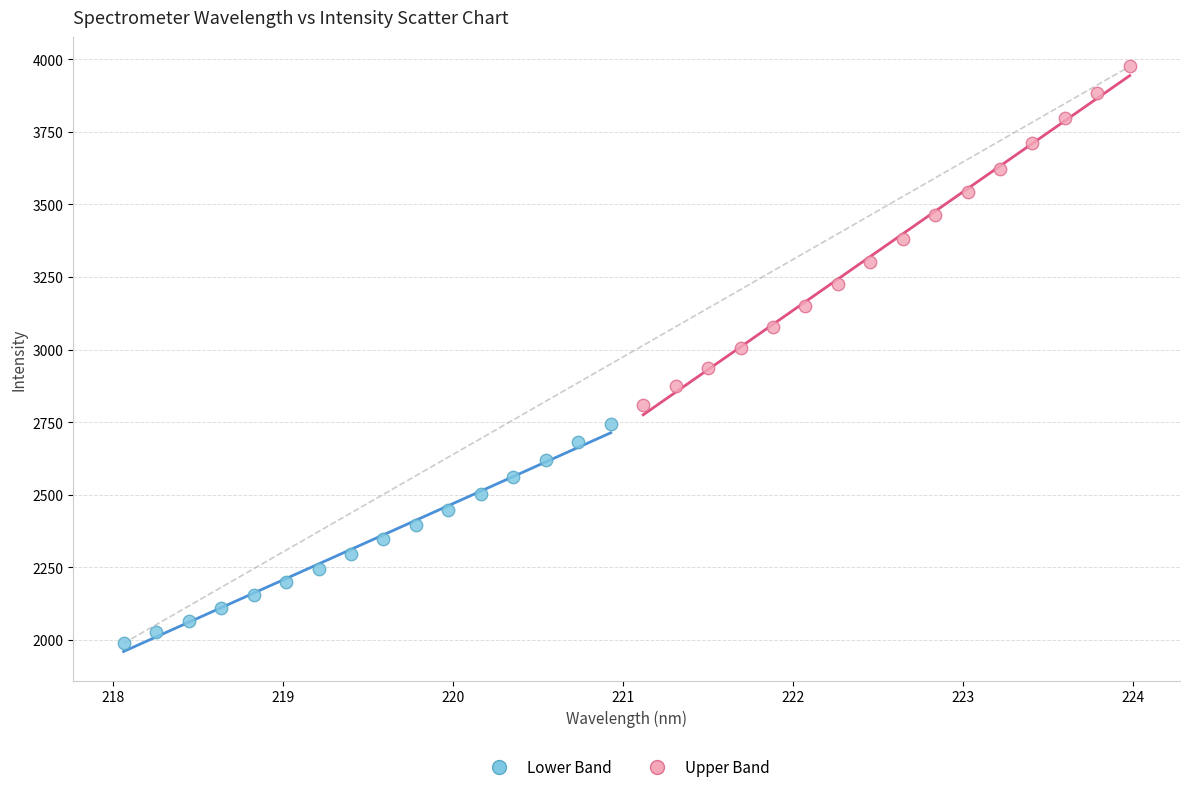

Which series reaches the maximum Y coordinate?

Upper Band